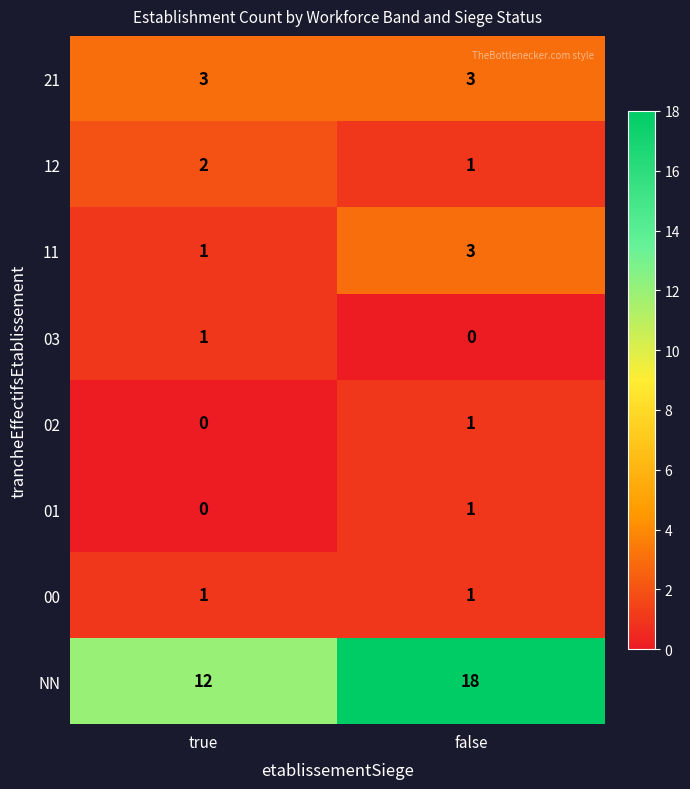

How many categories are shown in the chart?

2